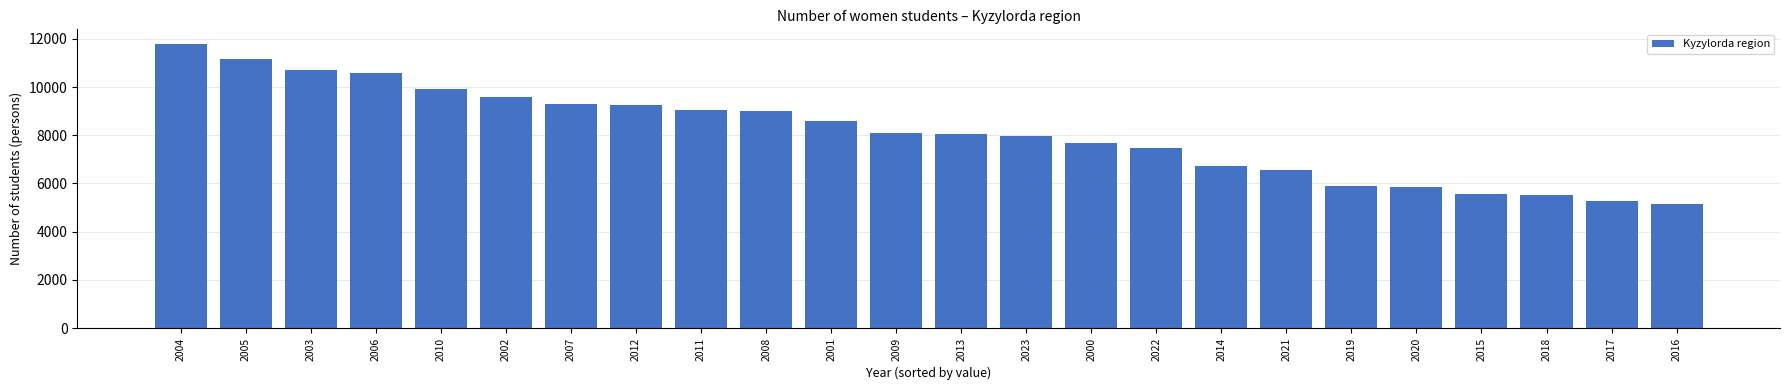

What is the label of the 13th bar from the right?

2009